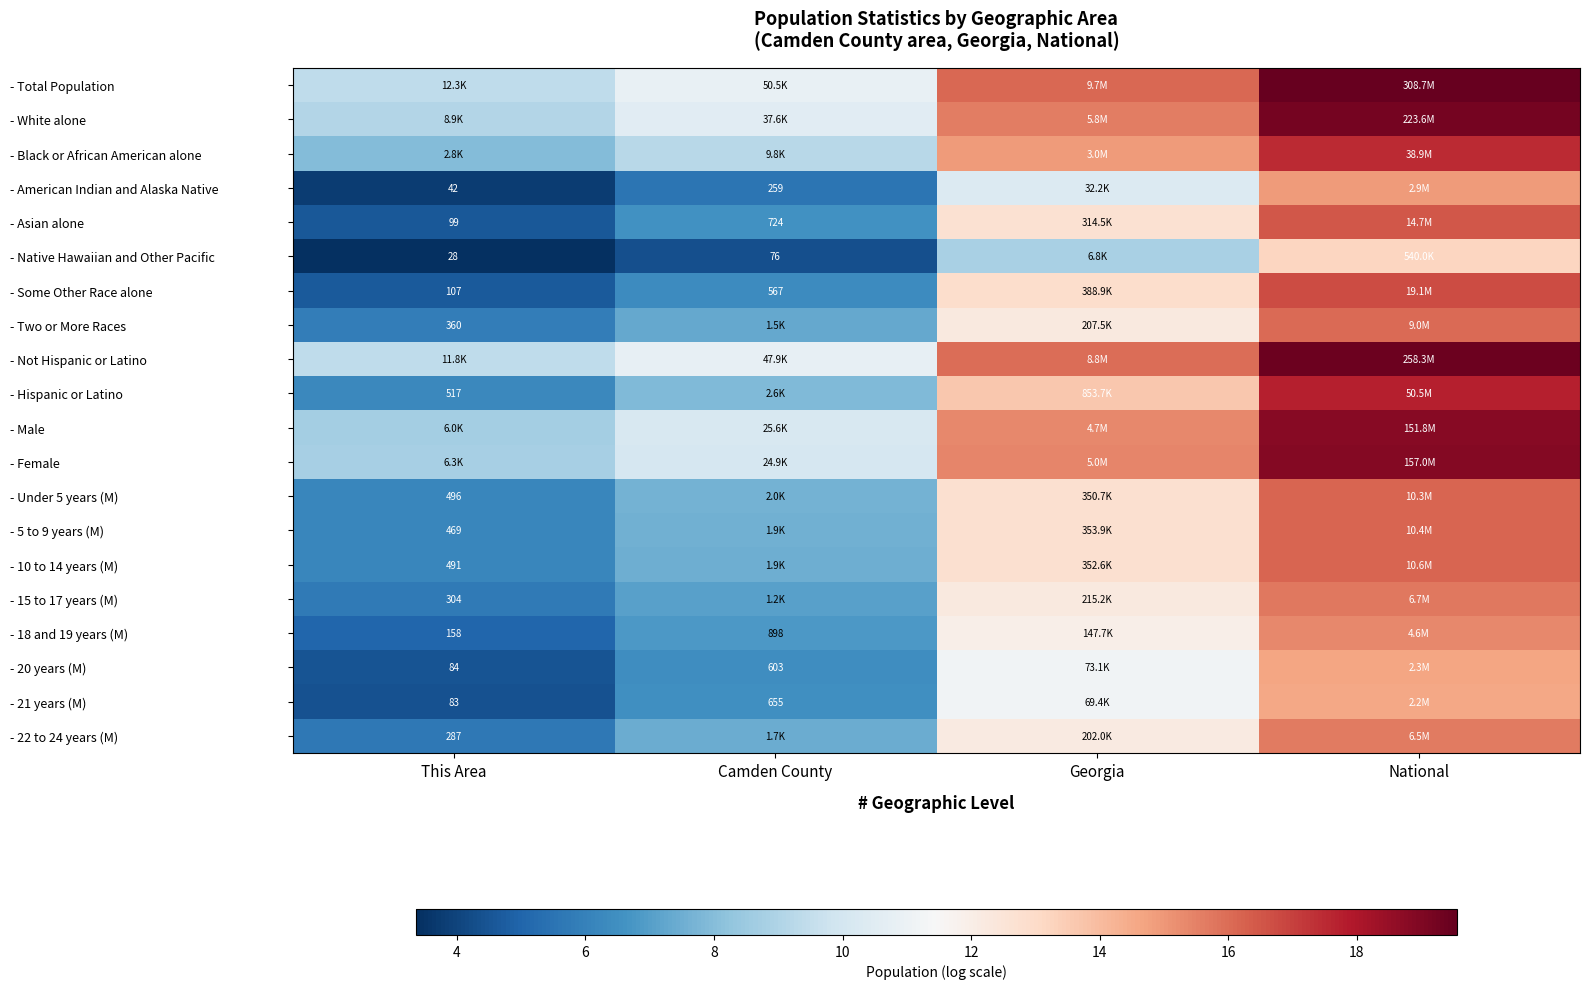

Which series has the largest total across all categories?

- Total Population